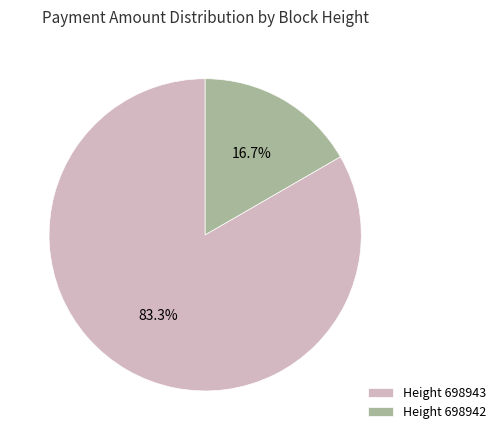

Is Height 698943 the majority of the pie?

Yes